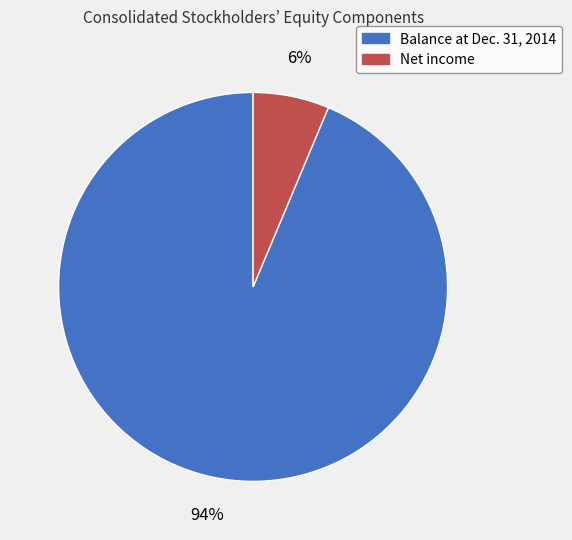

What percentage is the Balance at Dec. 31, 2014 slice, to the nearest percent?

94%